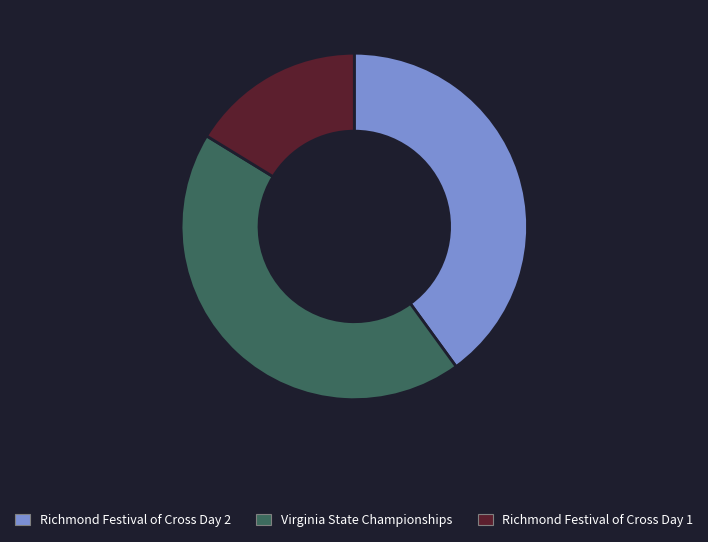

Rank the categories by value from lowest to highest.

Richmond Festival of Cross Day 1, Richmond Festival of Cross Day 2, Virginia State Championships